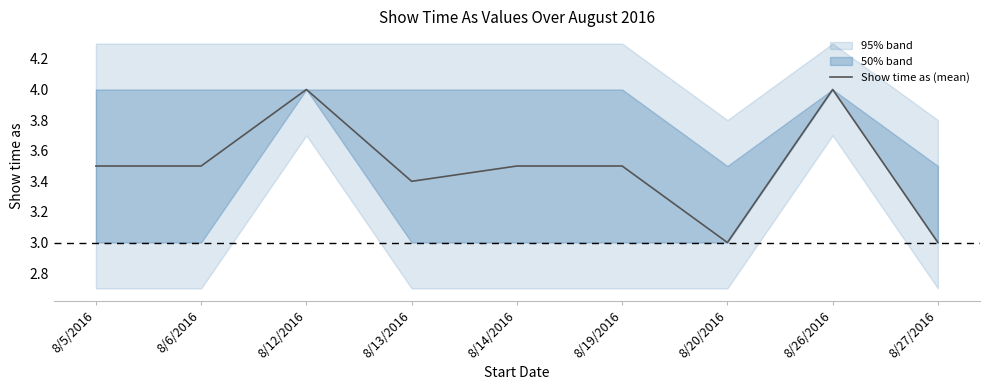

What is the minimum value shown in the chart?

3.0